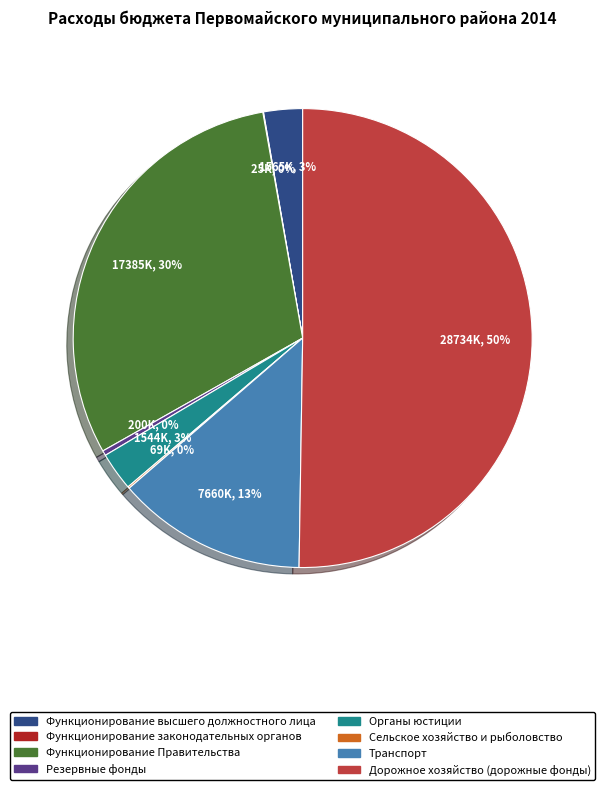

Which has a higher value, Дорожное хозяйство (дорожные фонды) or Органы юстиции?

Дорожное хозяйство (дорожные фонды)